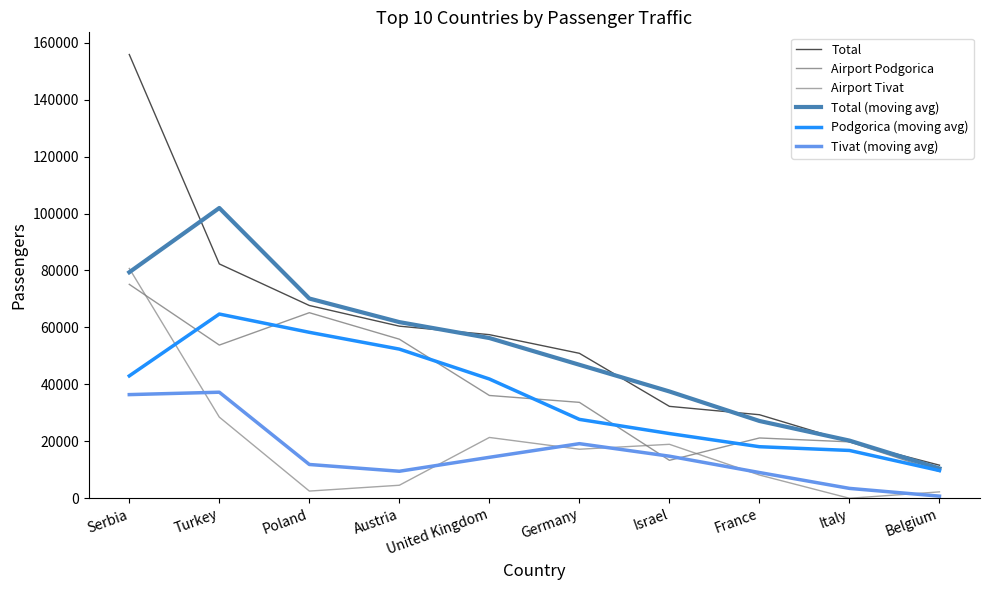

Between France and Germany, which is larger?

Germany